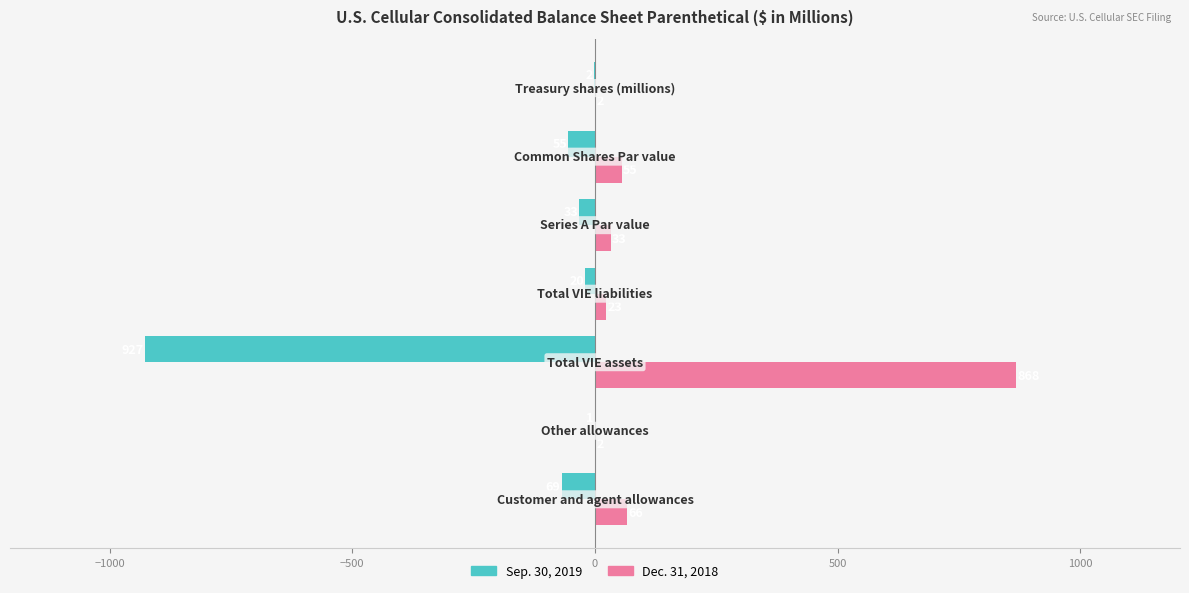

What is the greatest value displayed?

868